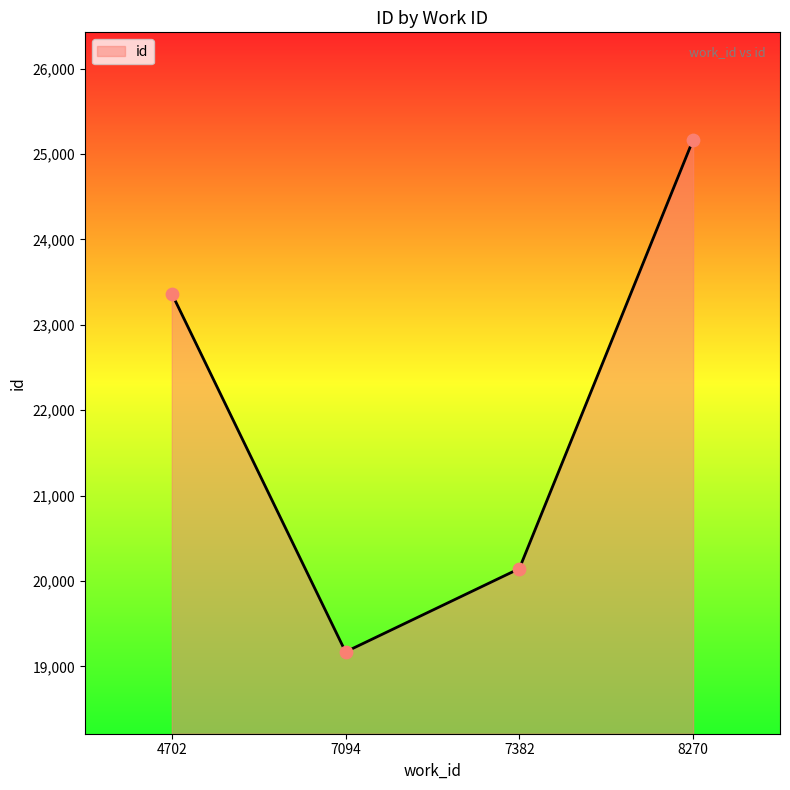

What is the ratio of the value at 8270 to the value at 7094?

1.3